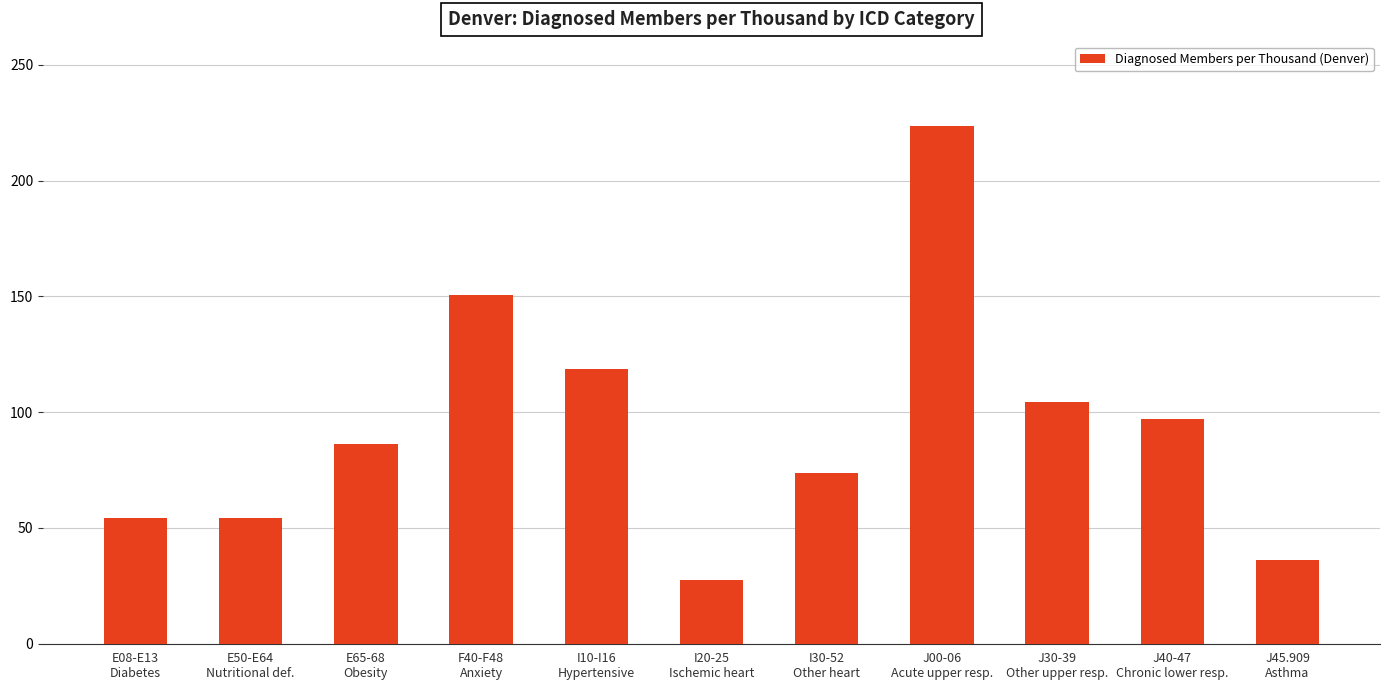

What is the ratio of the value at I20-25
Ischemic heart to the value at E50-E64
Nutritional def.?

0.5